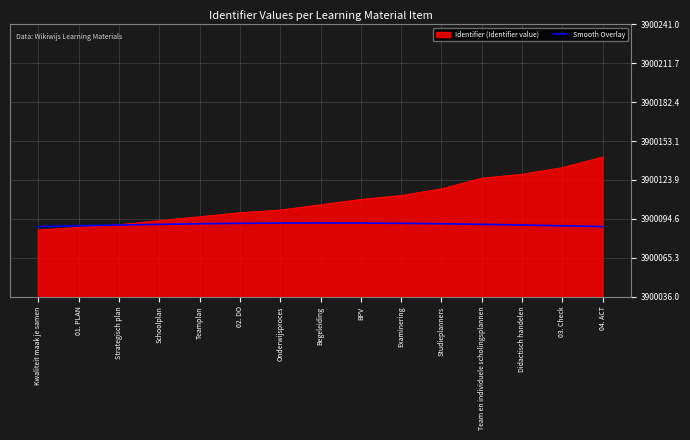

What position from the right is 03. Check?

2